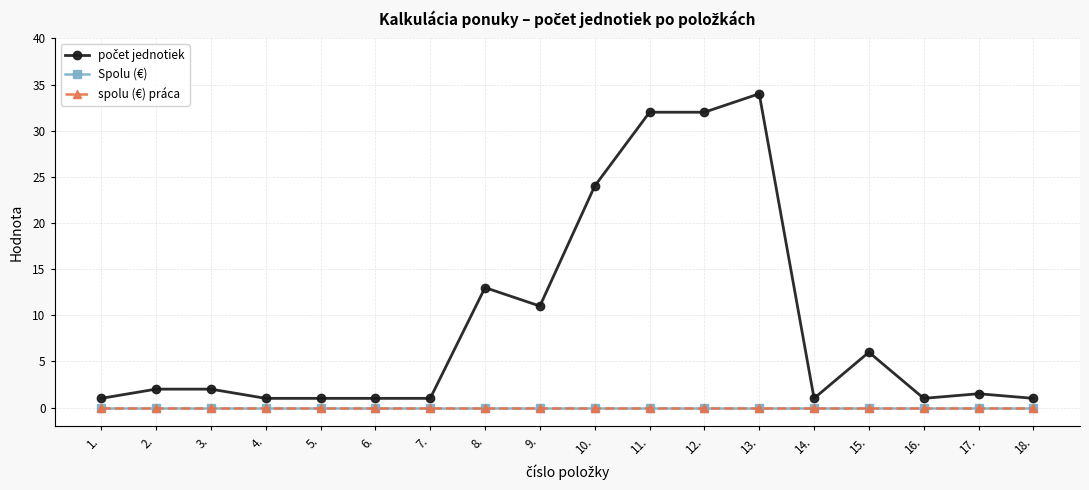

Is this an area chart (filled region under the line)?

No